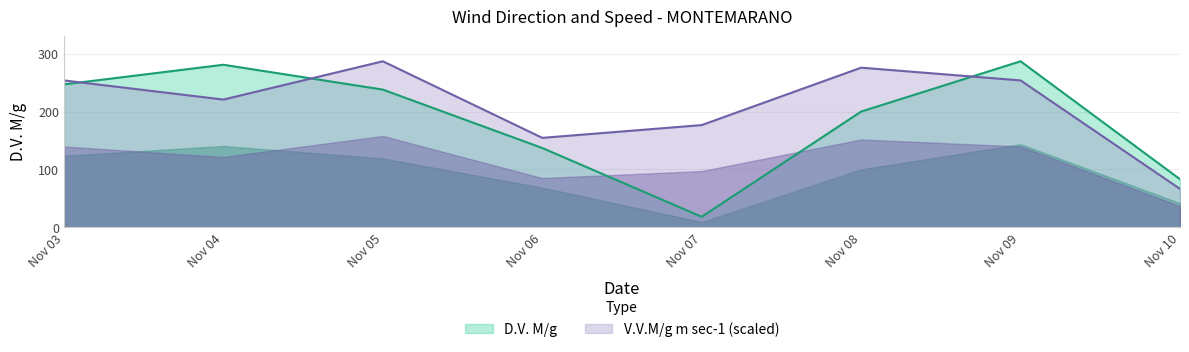

The value of V.V.M/g m sec-1 (scaled) at Nov 09 is 253.9. True or false?

True